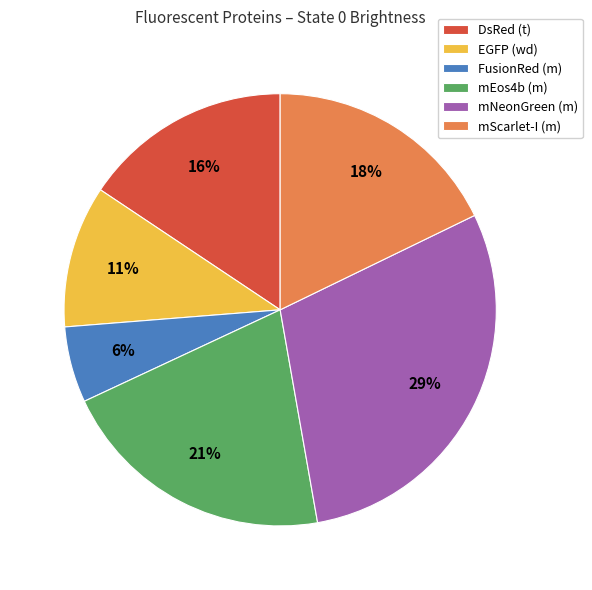

Which category has the biggest portion of the pie?

mNeonGreen (m)